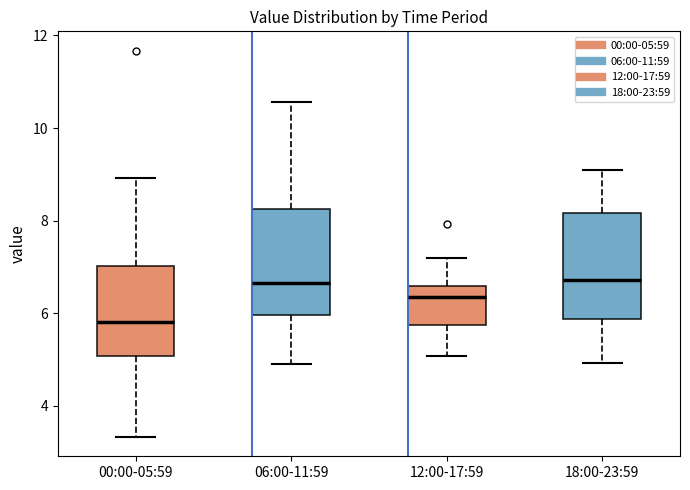

Reading left to right, transcribe this box plot: for each box, give where its median line is, the range the box spans, and where its two whiskers end, as read against the y-axis. The values are not printed on the chart, so give them approximately, as read against the axis.

00:00-05:59: median 5.8, box 5.0 to 7.0, whiskers 3.4 to 9.0
06:00-11:59: median 6.6, box 6.0 to 8.2, whiskers 5.0 to 10.6
12:00-17:59: median 6.4, box 5.8 to 6.6, whiskers 5.0 to 7.2
18:00-23:59: median 6.8, box 5.8 to 8.2, whiskers 5.0 to 9.2